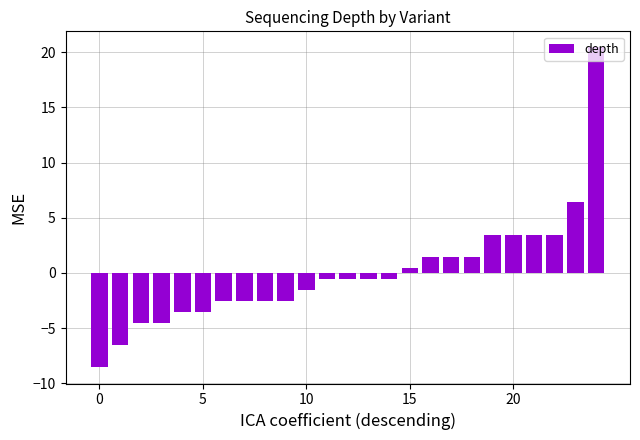

What is the difference between the maximum and minimum values?

29.0